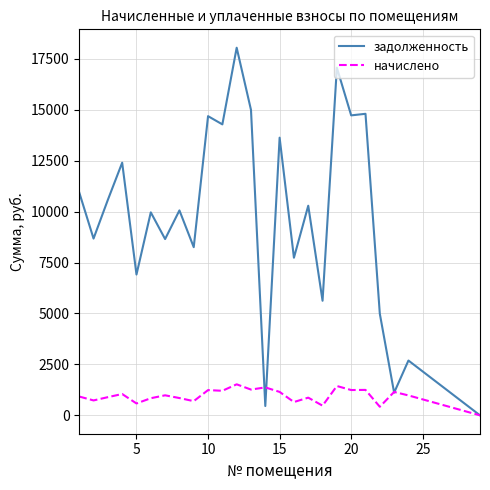

What is the maximum value for начислено?

1522.8